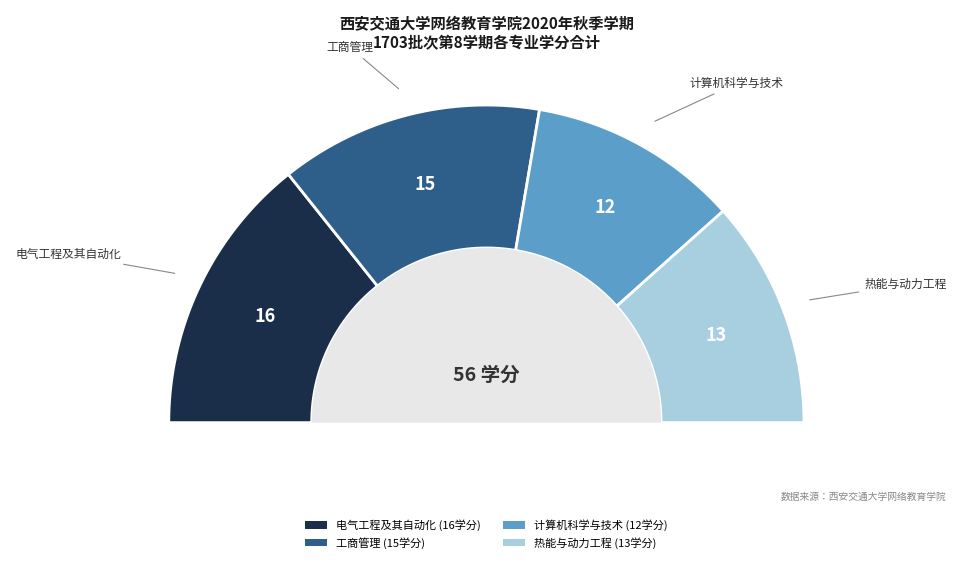

To the nearest percent, what is the average slice percentage?

25%